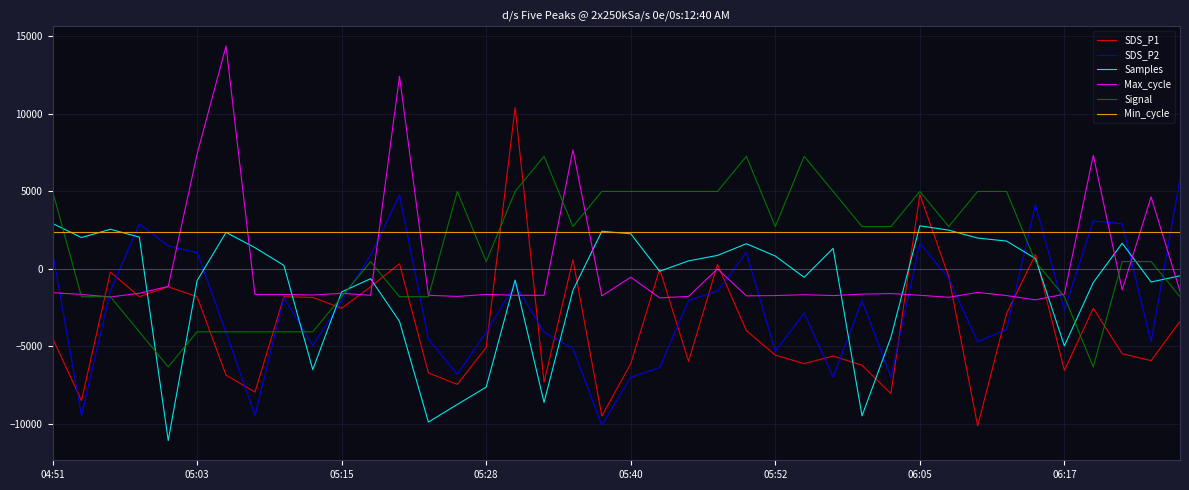

List the series in order of their overall mean, highest first.

Min_cycle, Signal, Max_cycle, Samples, SDS_P2, SDS_P1